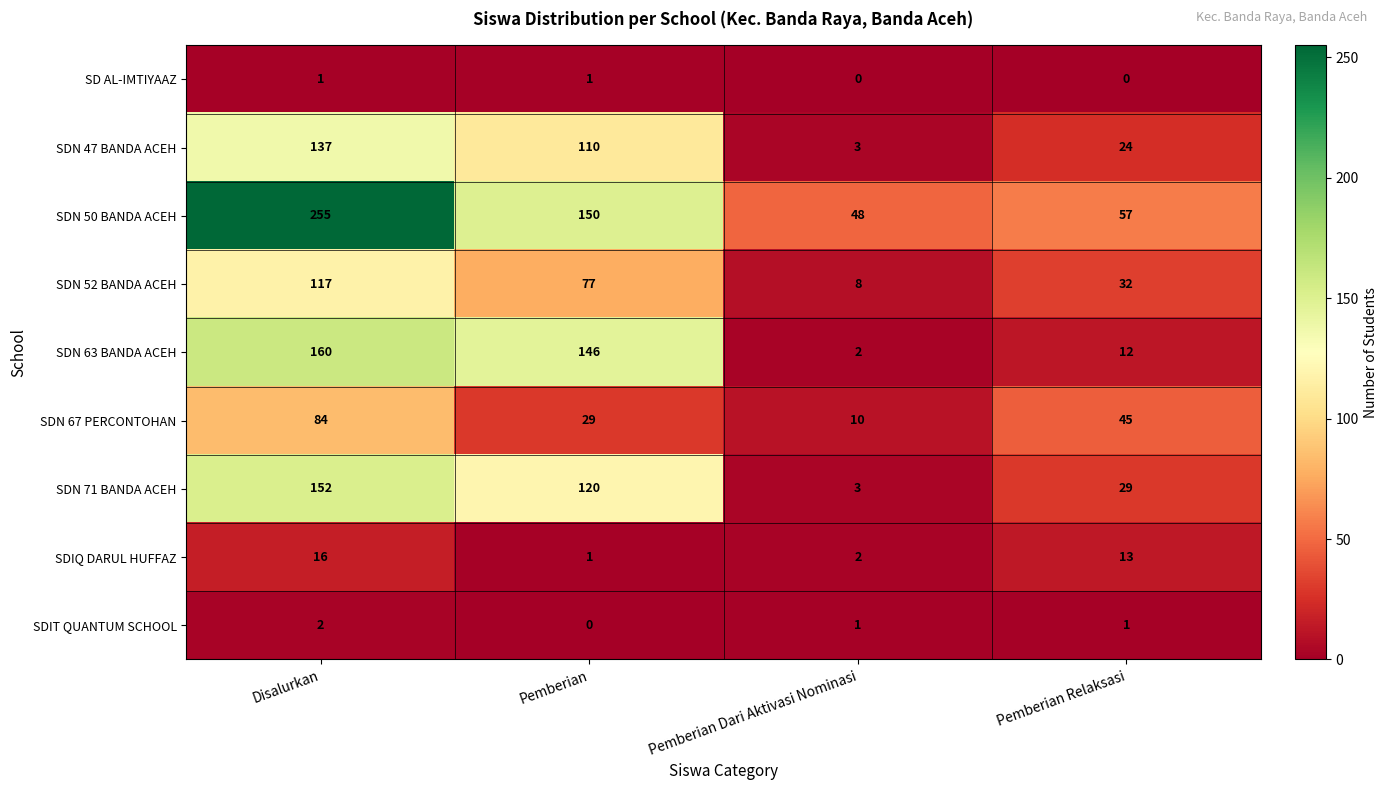

The SDN 47 BANDA ACEH series shows 137 at Disalurkan. True or false?

True